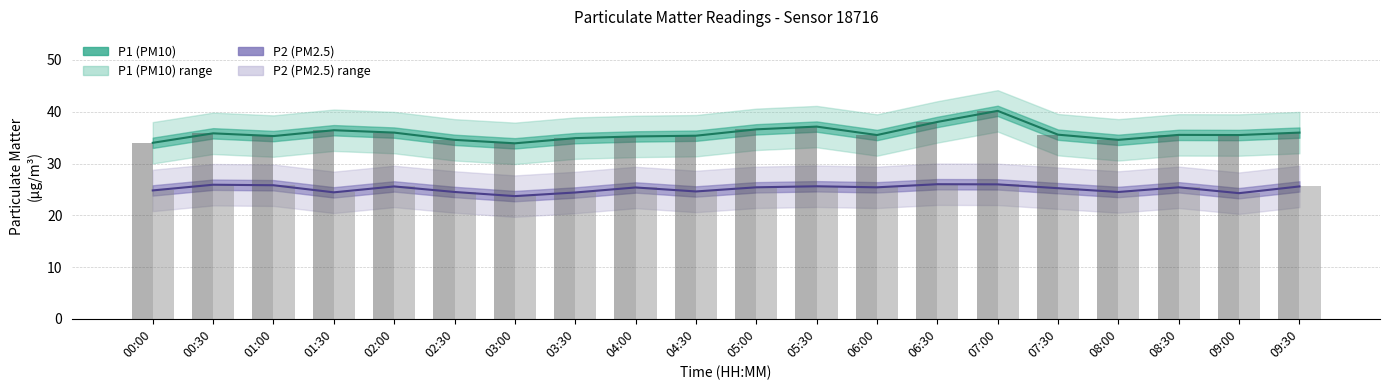

Reading left to right, transcribe all the data shown in this chart.

P1: 00:00=34.0	00:30=35.8	01:00=35.3	01:30=36.4	02:00=36.0	02:30=34.6	03:00=33.9	03:30=34.9	04:00=35.2	04:30=35.4	05:00=36.6	05:30=37.1	06:00=35.5	06:30=38.0	07:00=40.2	07:30=35.6	08:00=34.6	08:30=35.5	09:00=35.5	09:30=36.0
P2: 00:00=24.8	00:30=25.9	01:00=25.8	01:30=24.4	02:00=25.6	02:30=24.5	03:00=23.7	03:30=24.4	04:00=25.4	04:30=24.6	05:00=25.4	05:30=25.6	06:00=25.4	06:30=26.0	07:00=26.0	07:30=25.2	08:00=24.5	08:30=25.4	09:00=24.3	09:30=25.6